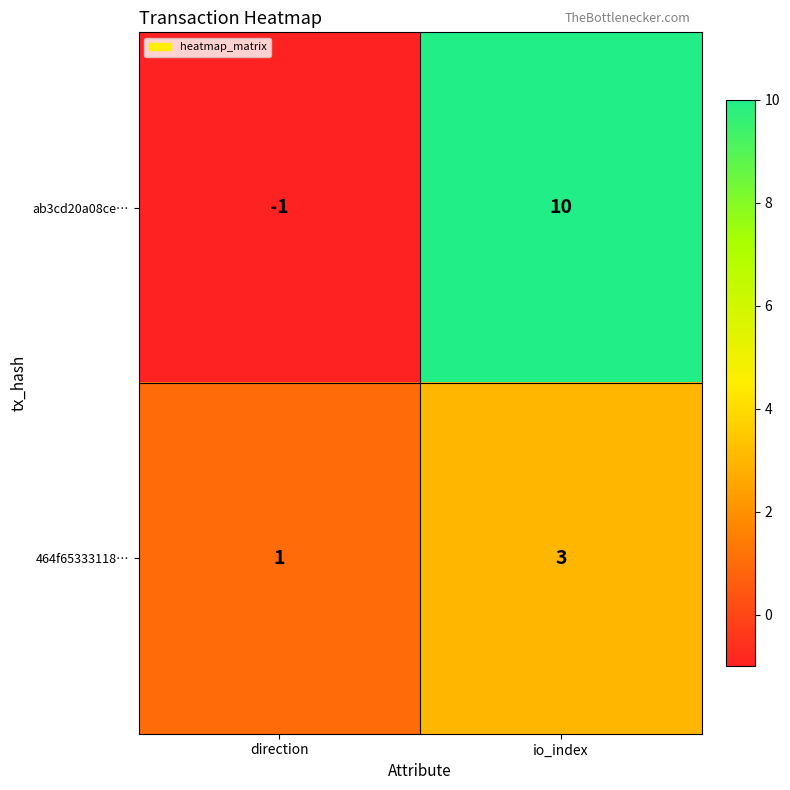

How many data points does each series have?

2